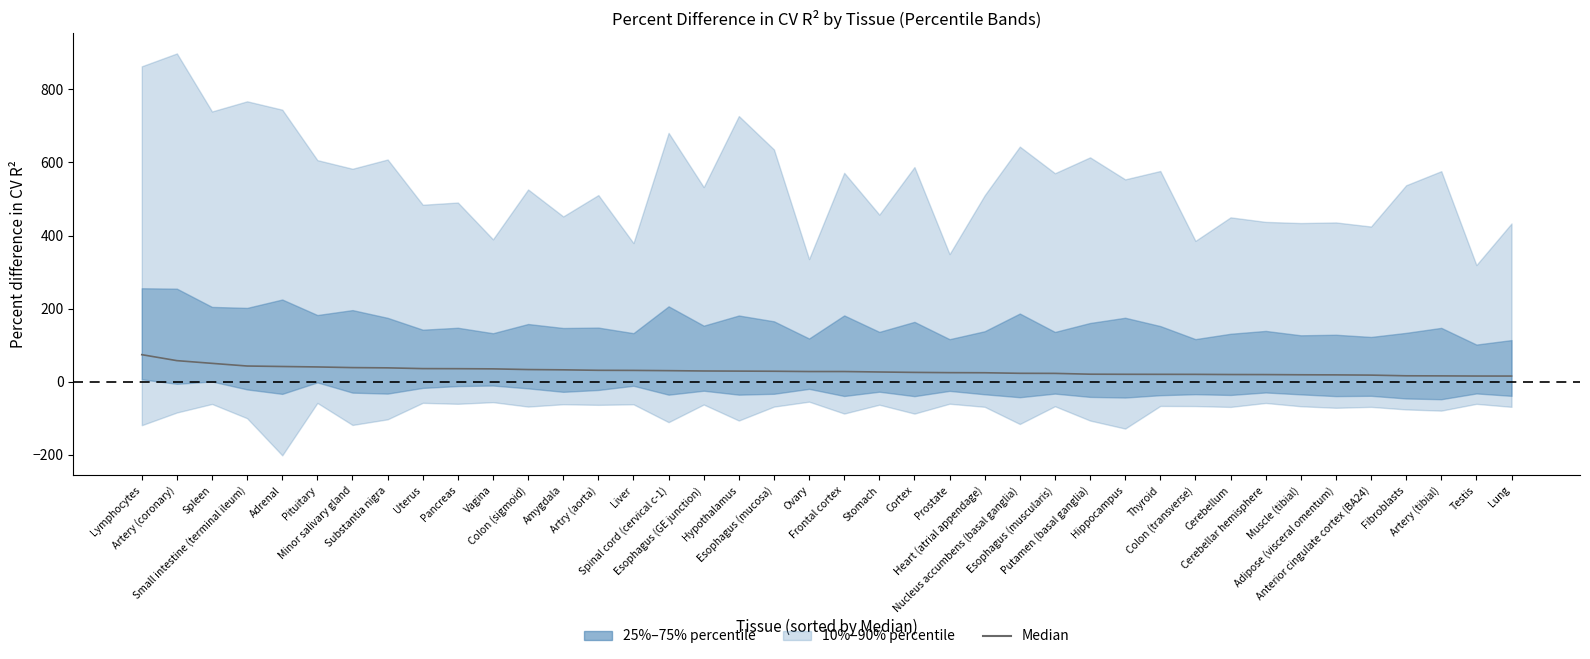

Which category has the lowest value across all series?

Lung